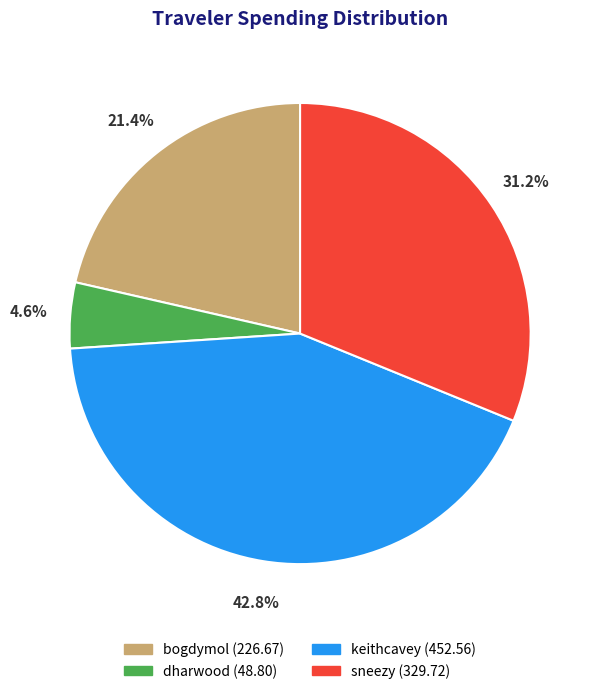

To the nearest percent, what portion does dharwood represent?

5%